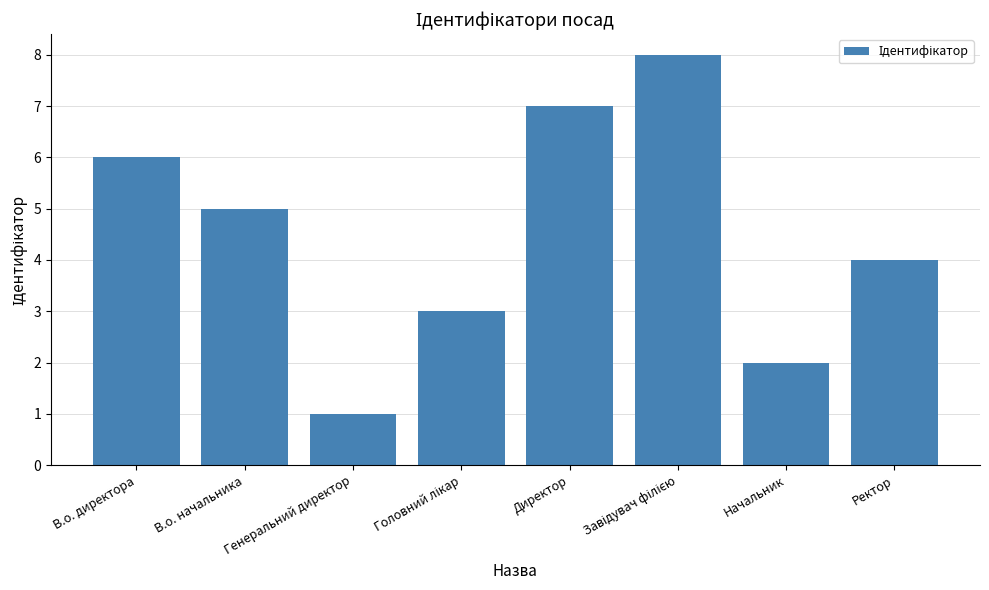

What is the difference between the maximum and second lowest values?

6